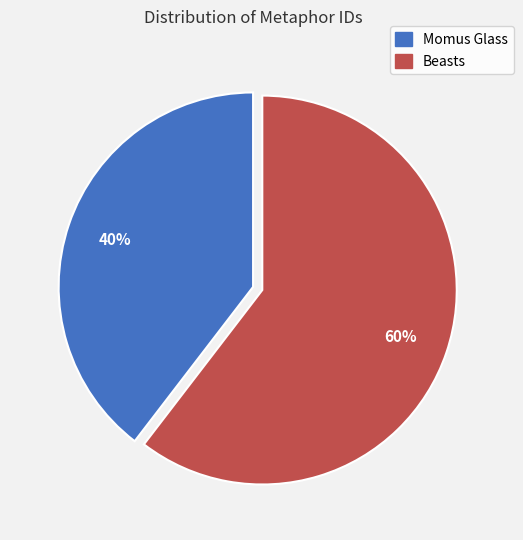

What is the largest slice in the pie chart?

Beasts